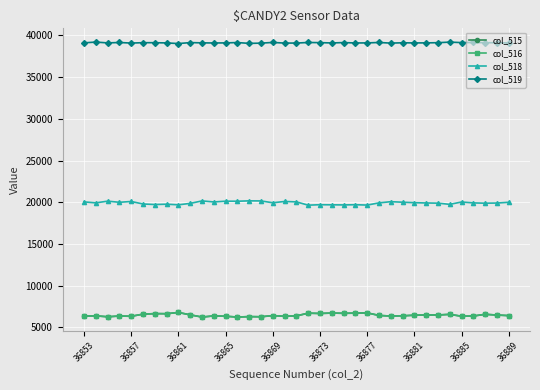

True or false: col_519 has more than 1 points higher than both neighbors.

True